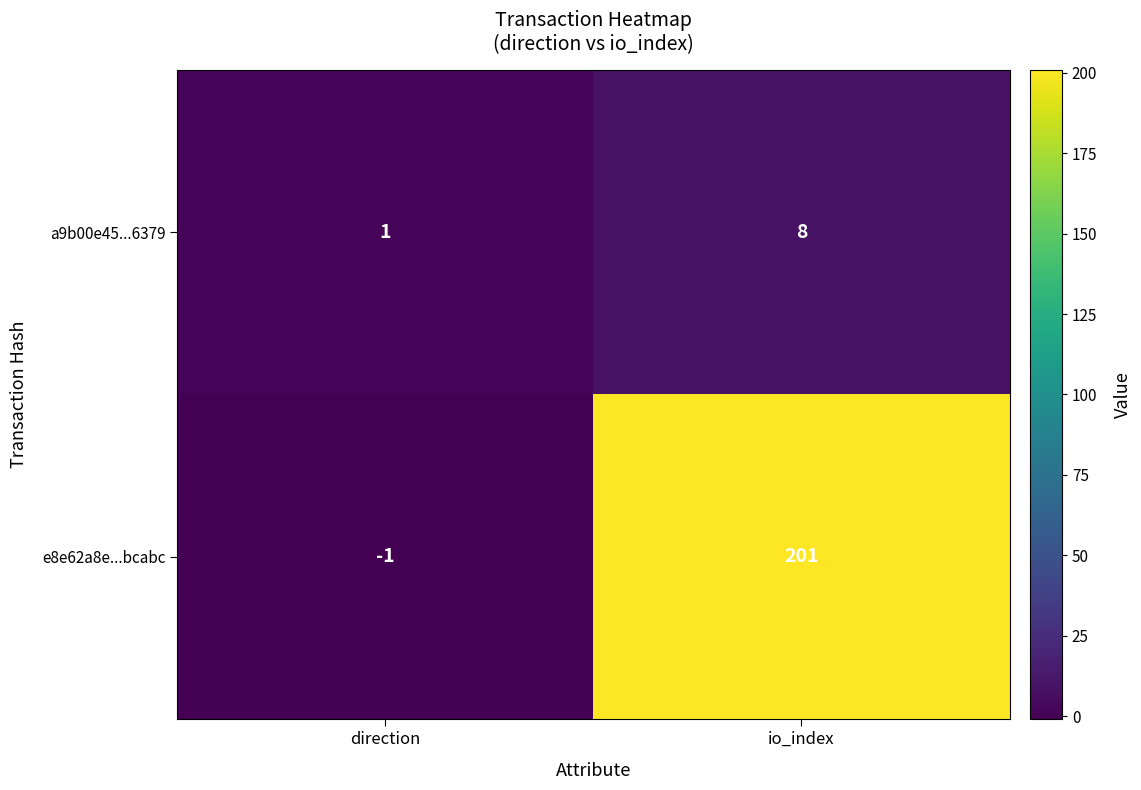

Reading left to right, extract all data points from this chart.

a9b00e45...6379: direction=1	io_index=8
e8e62a8e...bcabc: direction=-1	io_index=201